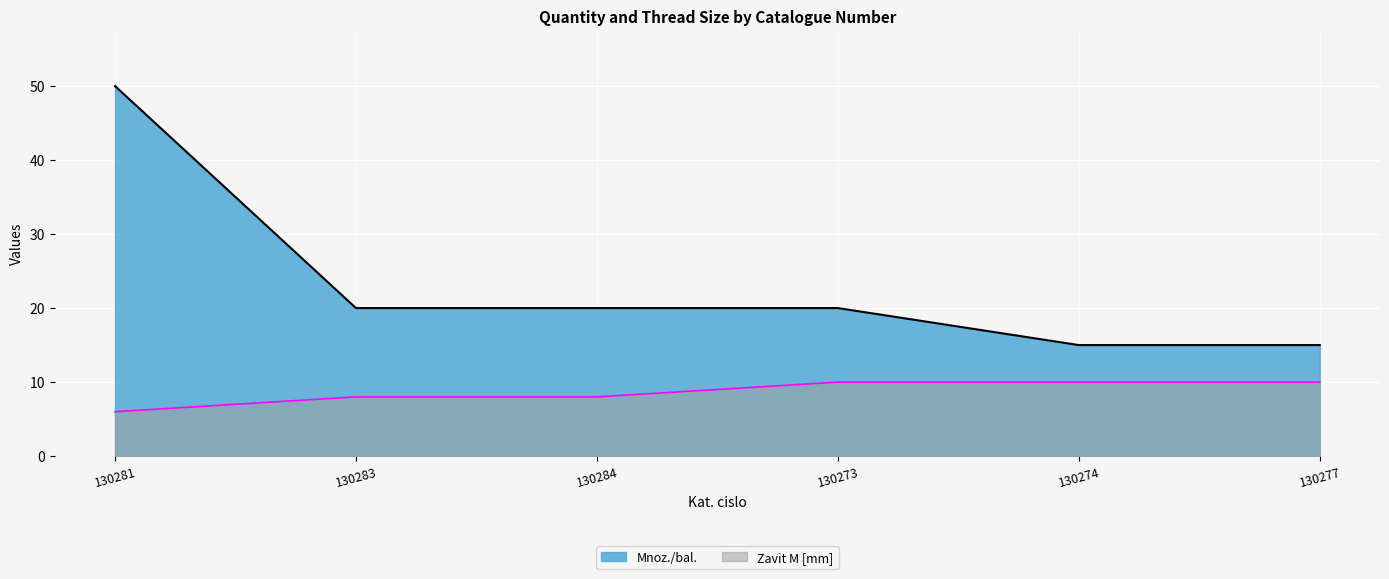

The value of Zavit M [mm] at 130277 is 10. True or false?

True